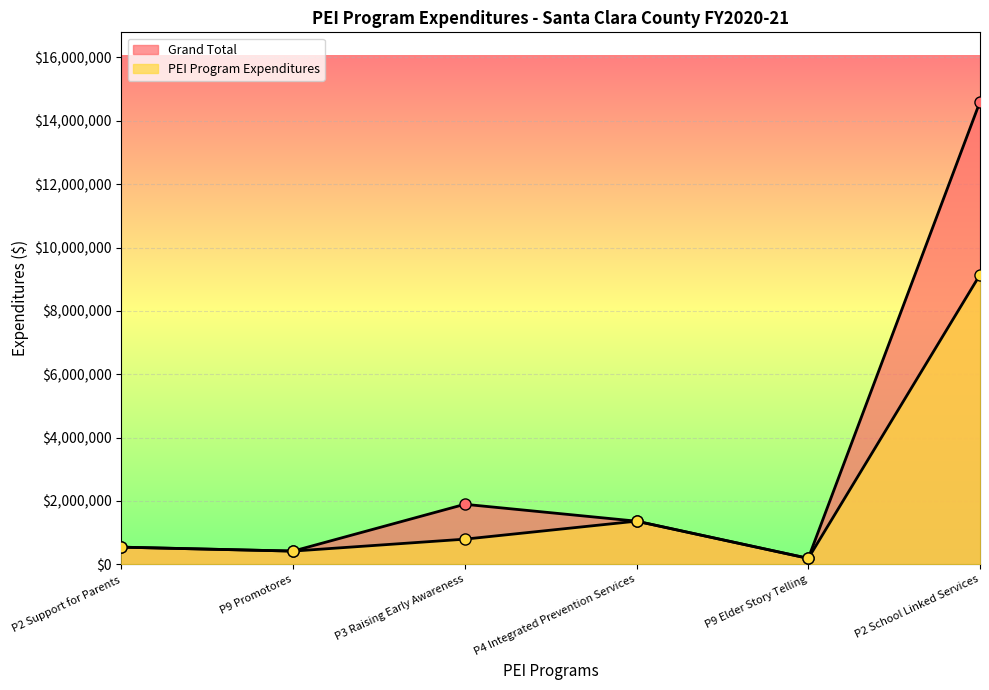

At P3 Raising Early Awareness, list the series in order from largest to smallest.

Grand Total, PEI Program Expenditures